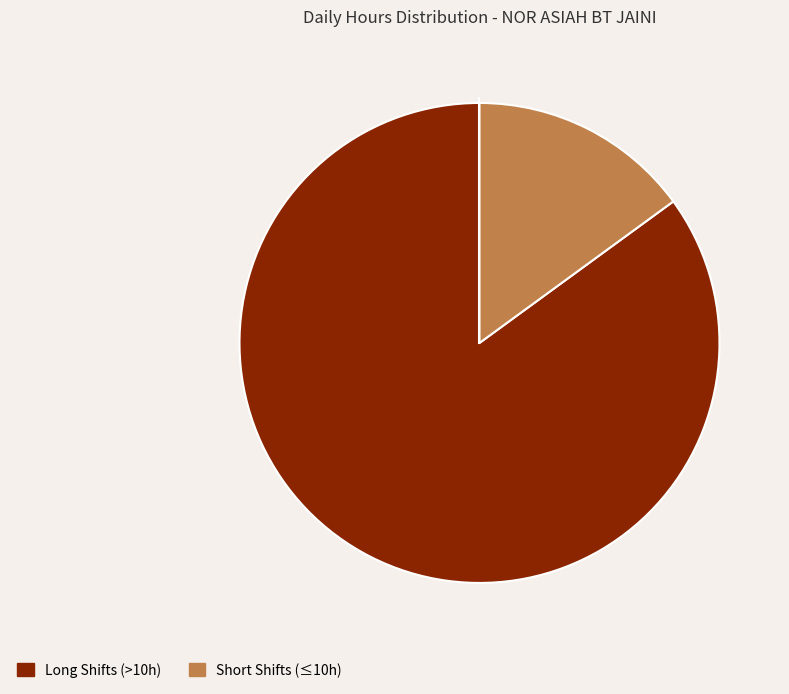

Is there a majority slice in this chart?

Yes